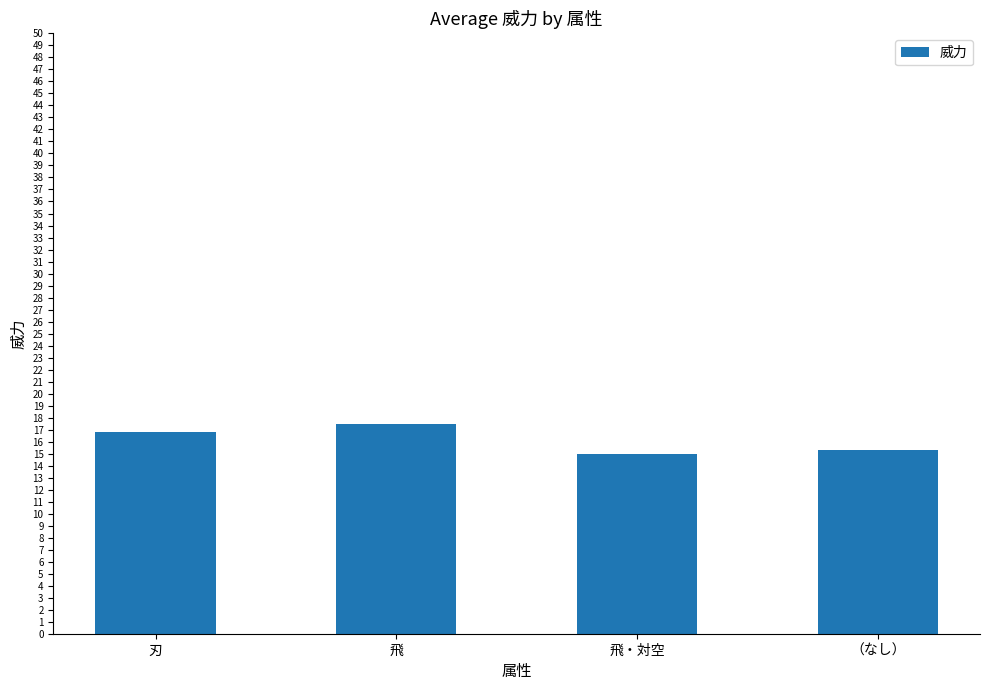

Reading left to right, list all the values displayed in this chart.

刃=16.8	飛=17.5	飛・対空=15.0	（なし）=15.3